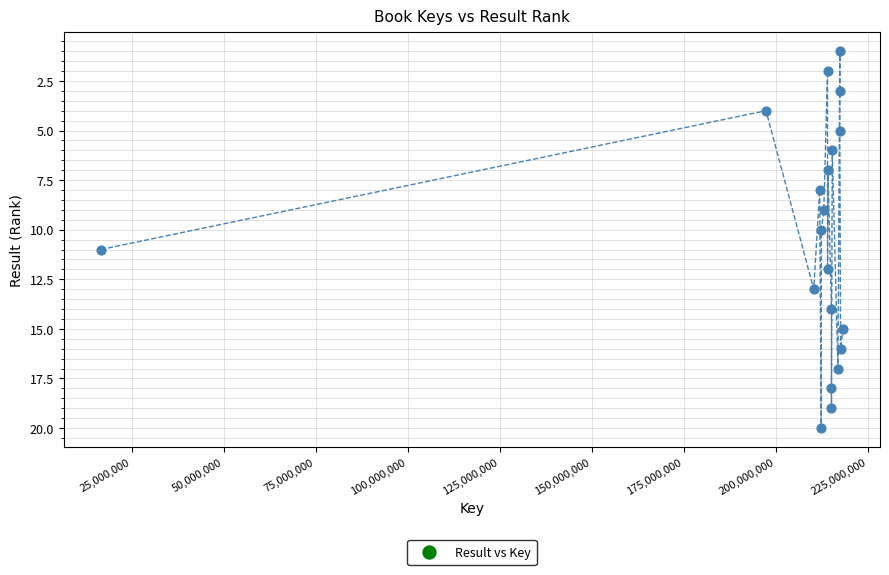

What is the range of X values (max minus min)?

201668660